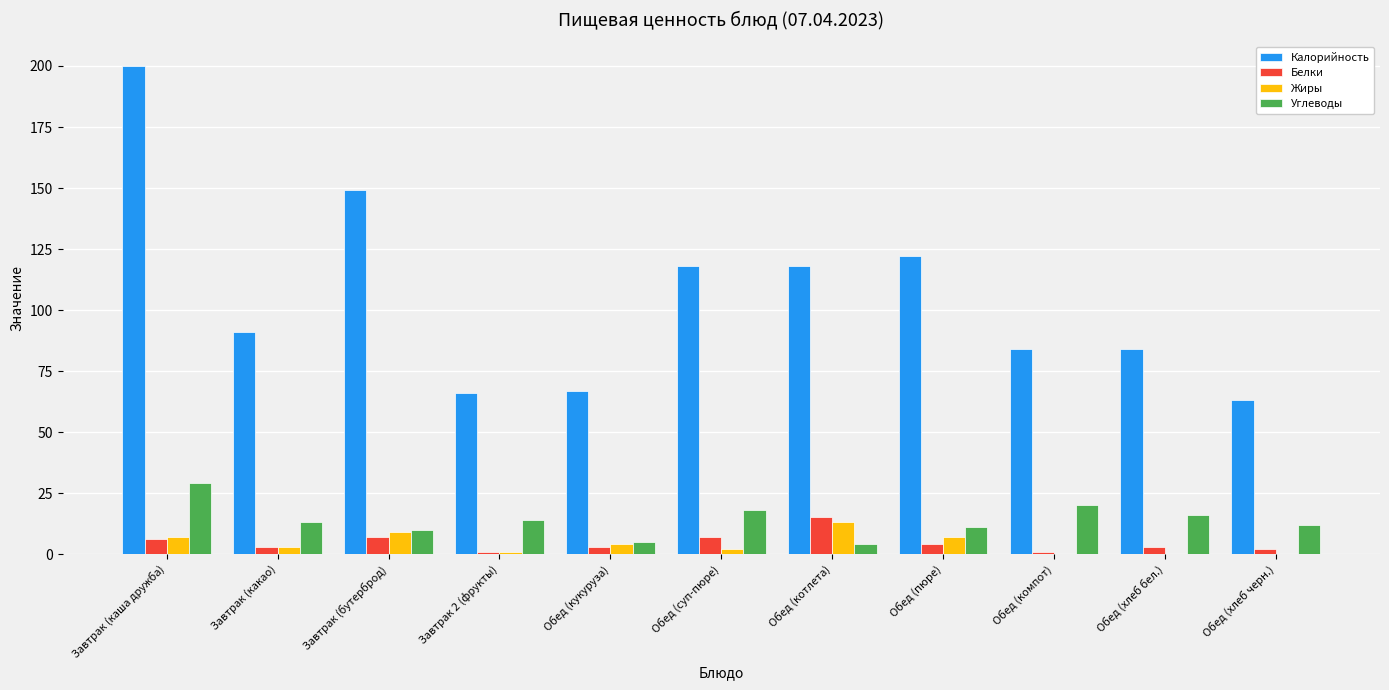

Is the value of Белки at Обед (пюре) greater than the value of Углеводы at Завтрак (бутерброд)?

No